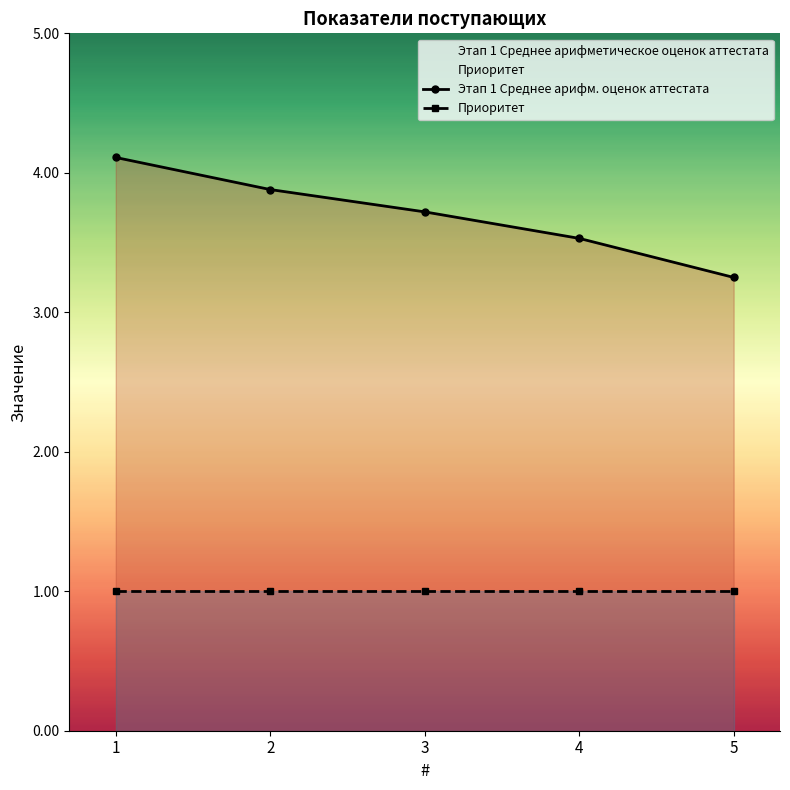

What is the difference between the second highest and second lowest values?

0.4